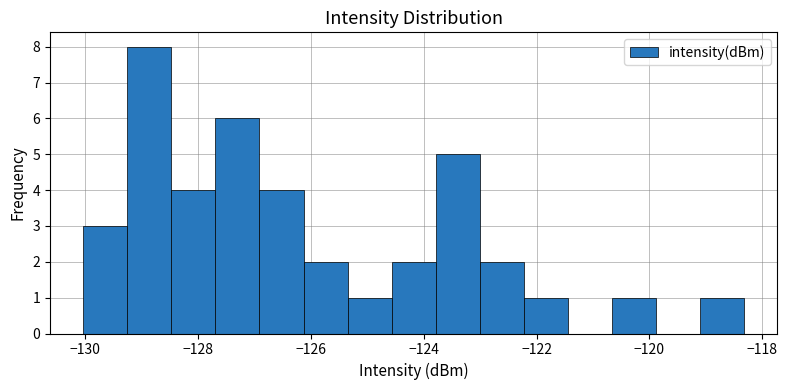

Around what value on the x-axis is the tallest bar? Give the approximate position of its centre, as read against the axis.

-128.8